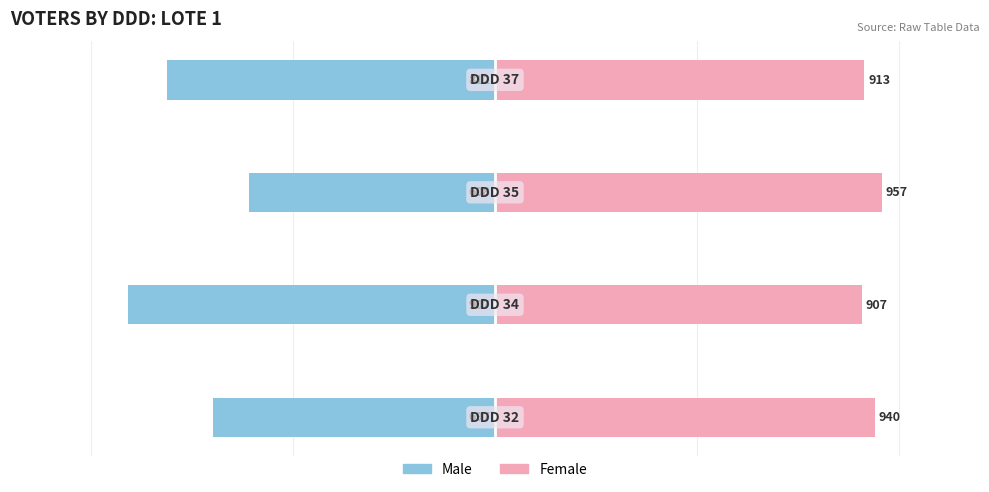

Rank the series at 1 from lowest to highest value.

Male, Female